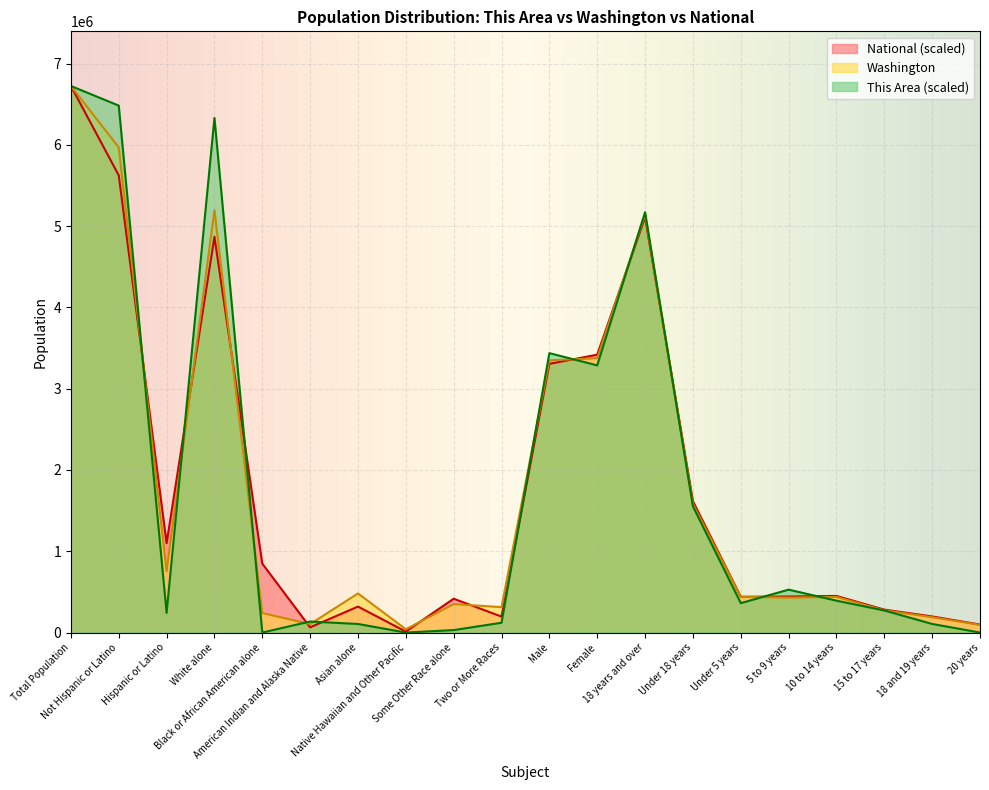

The This Area series shows 7449968.9 at 18 years and over. True or false?

False